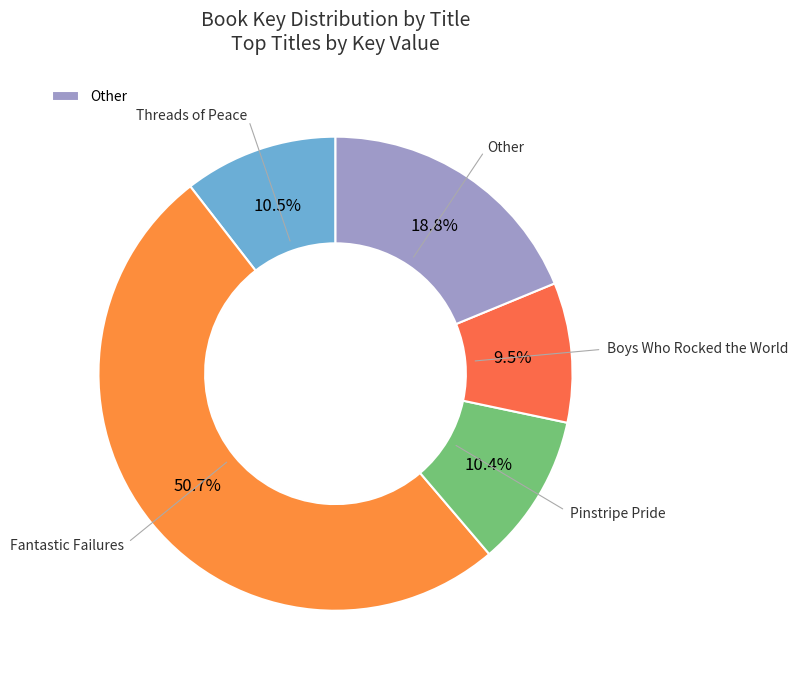

To the nearest percent, what is the average slice percentage?

20%